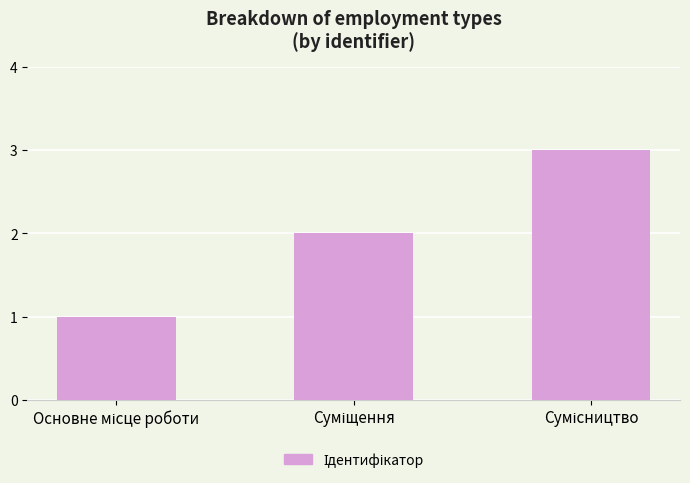

How many values are below 2?

1